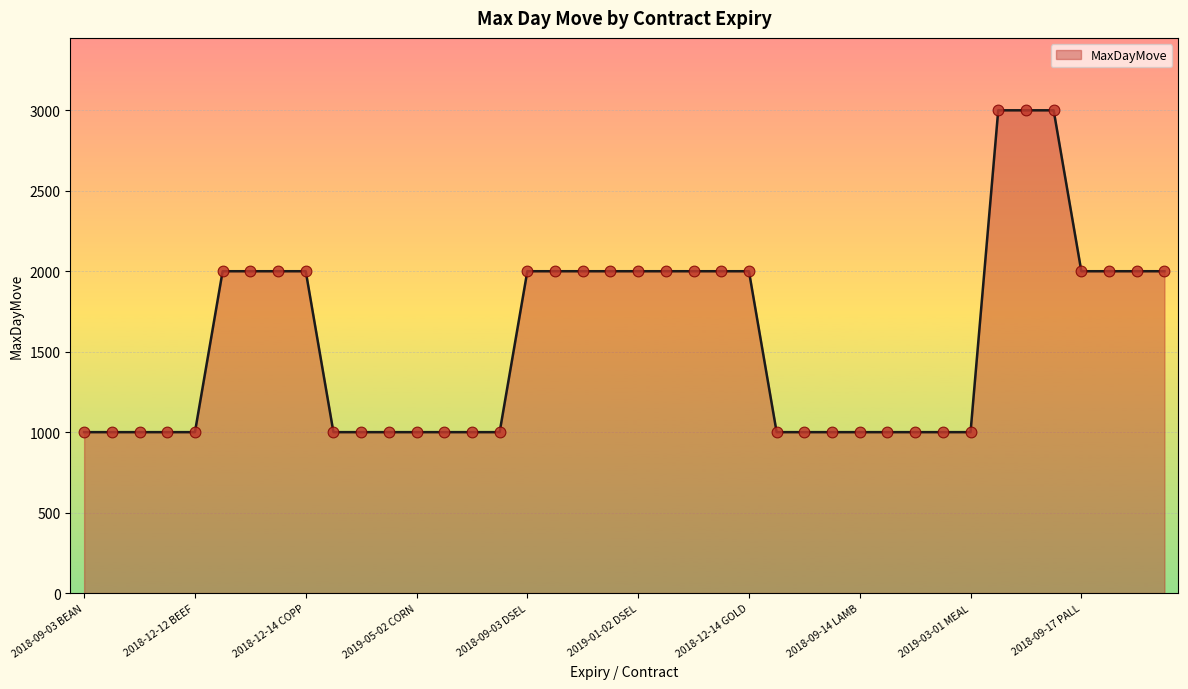

What is the difference between the maximum and minimum values?

2000